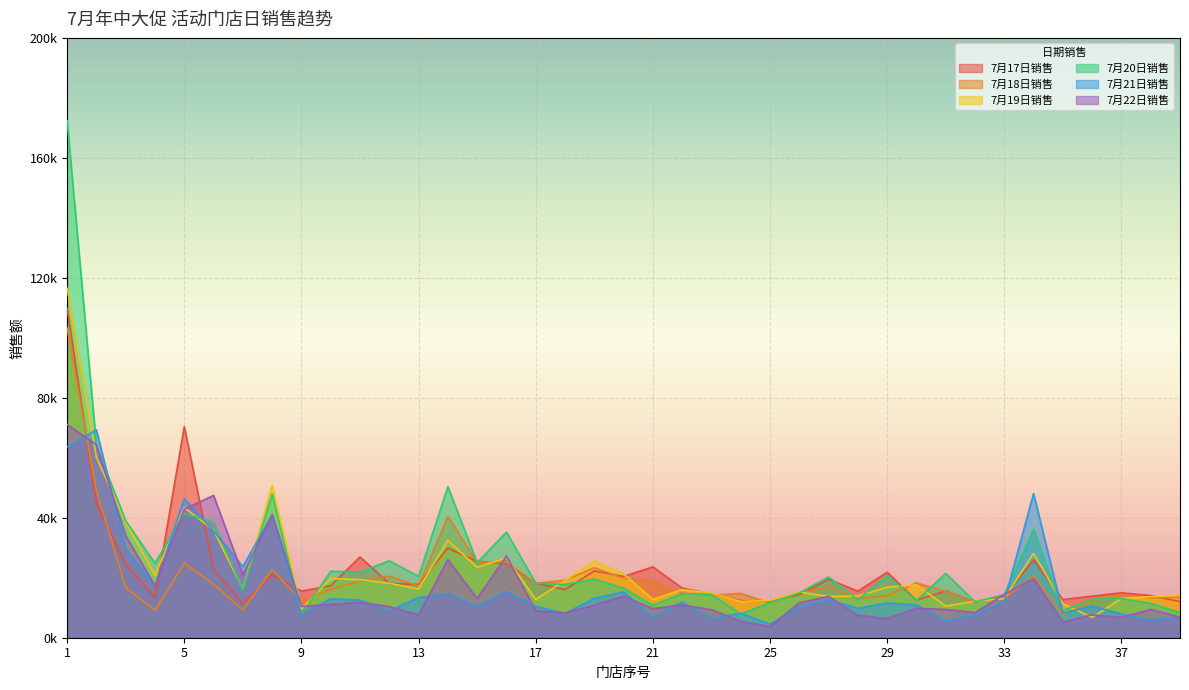

The value of 7月17日销售 at 4 is 13332.0. True or false?

True